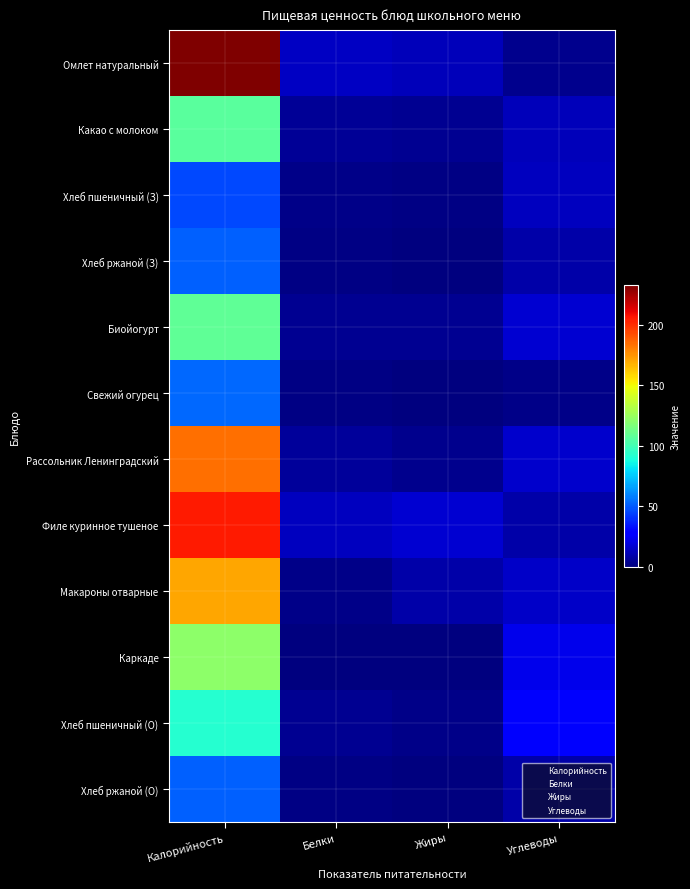

Is it true that Омлет натуральный equals 2.9 at Углеводы?

True